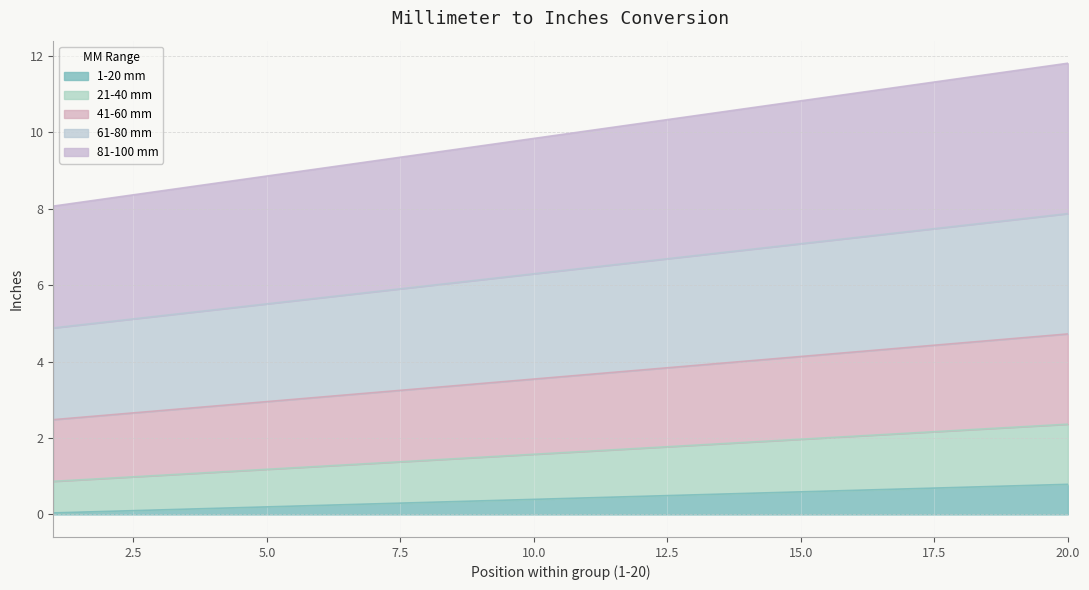

True or false: 41-60 mm and 61-80 mm intersect in this chart.

False